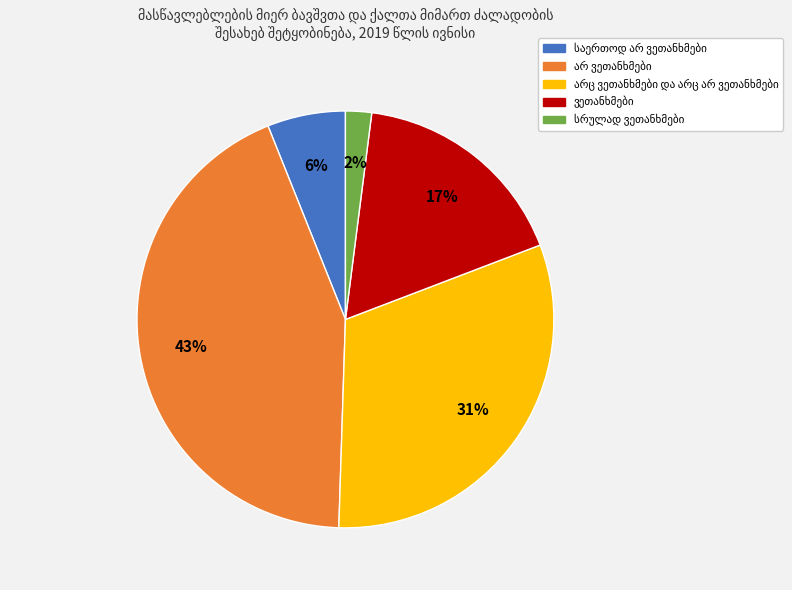

To the nearest percent, what is the average slice percentage?

20%